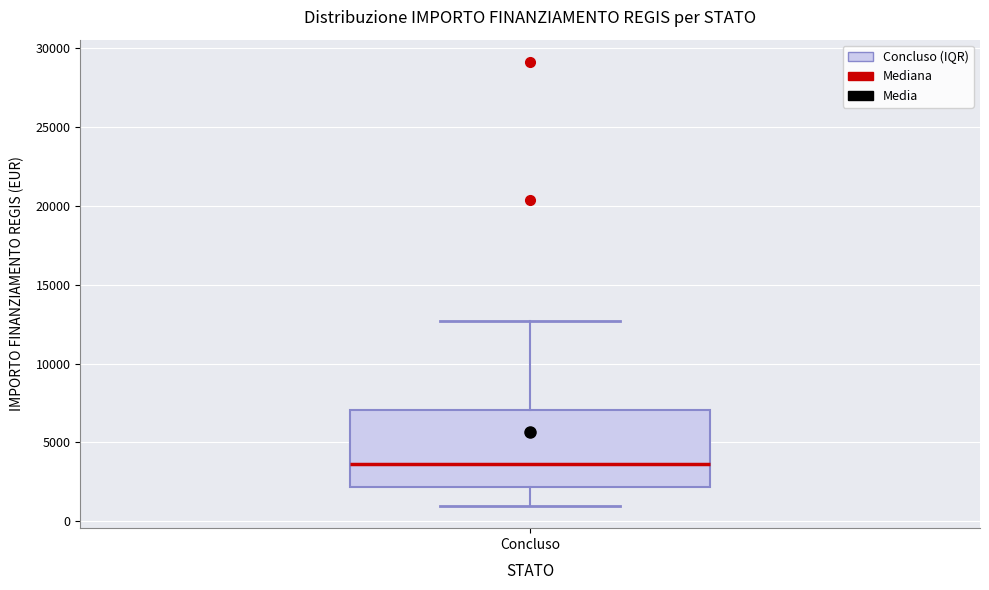

Where does the lower whisker of the box for Concluso end on the y-axis? The values are not printed on the chart, so give them approximately, as read against the axis.

1000